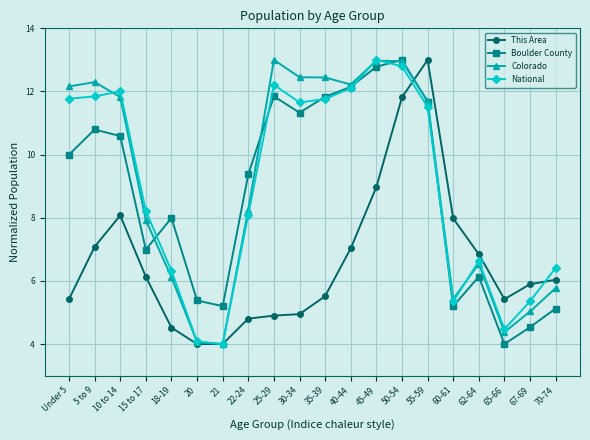

Between 62-64 and 65-66, which series saw the biggest shift?

Colorado